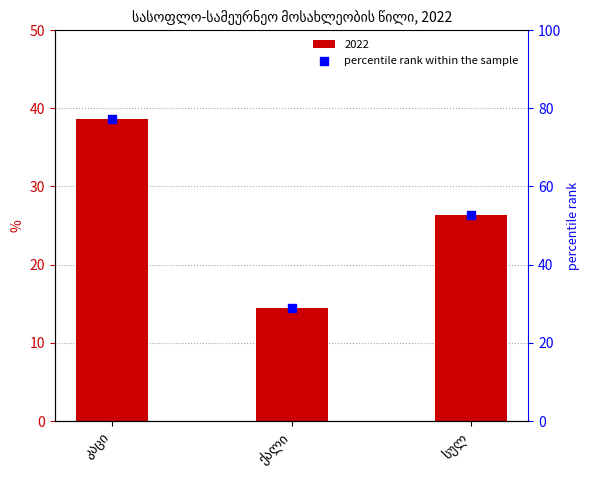

Which has a higher value, სულ or ქალი?

სულ